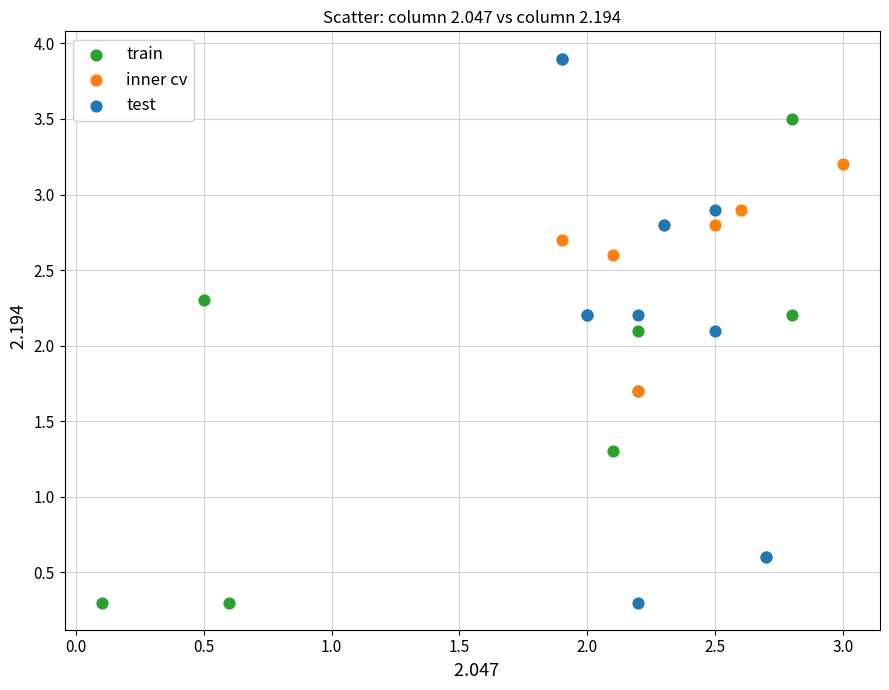

Which series has the widest spread of Y values?

test